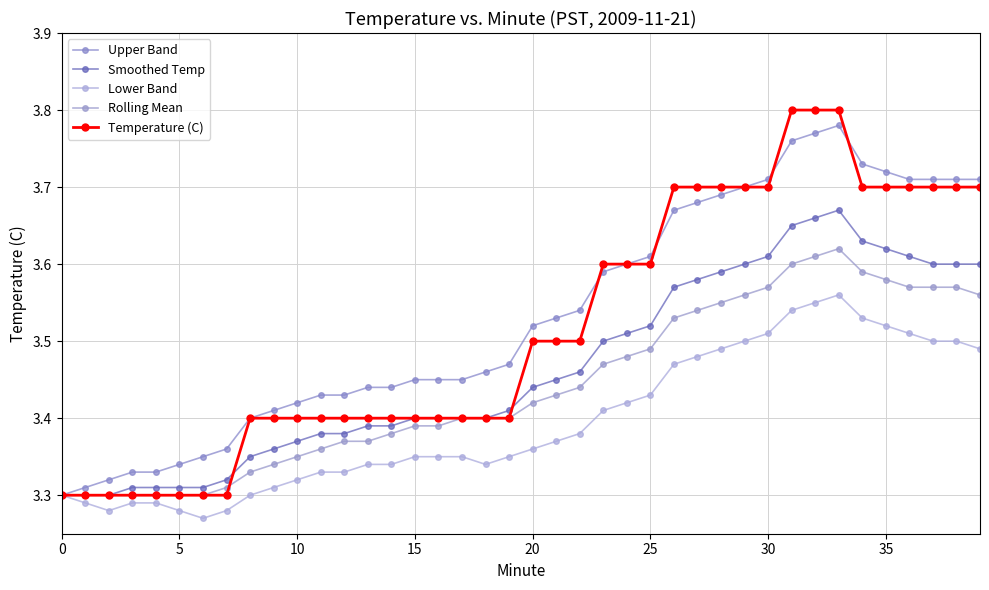

What is the minimum value shown in the chart?

3.3